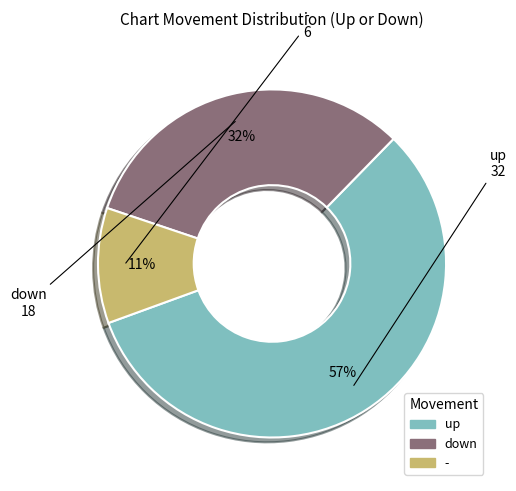

Do - and up together represent more than half of the pie?

Yes